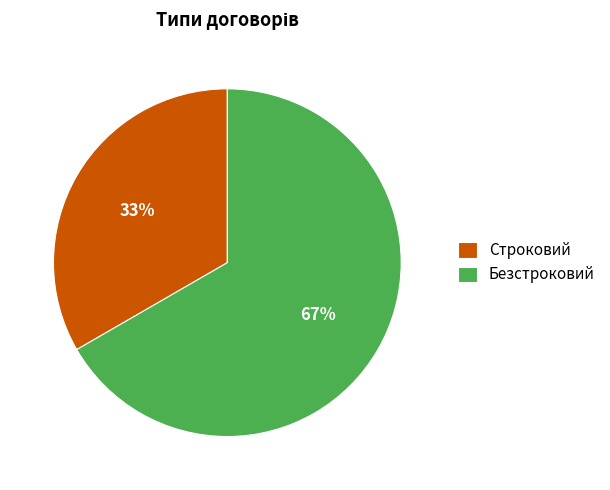

Approximately how many times larger is the value at Строковий compared to Безстроковий?

0.5